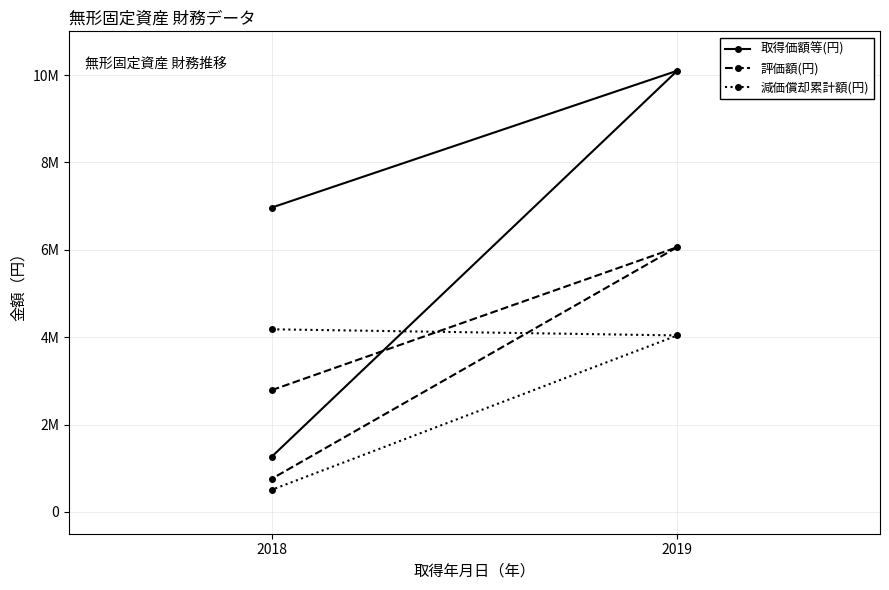

What is the total value across all series at 2019?

20196000